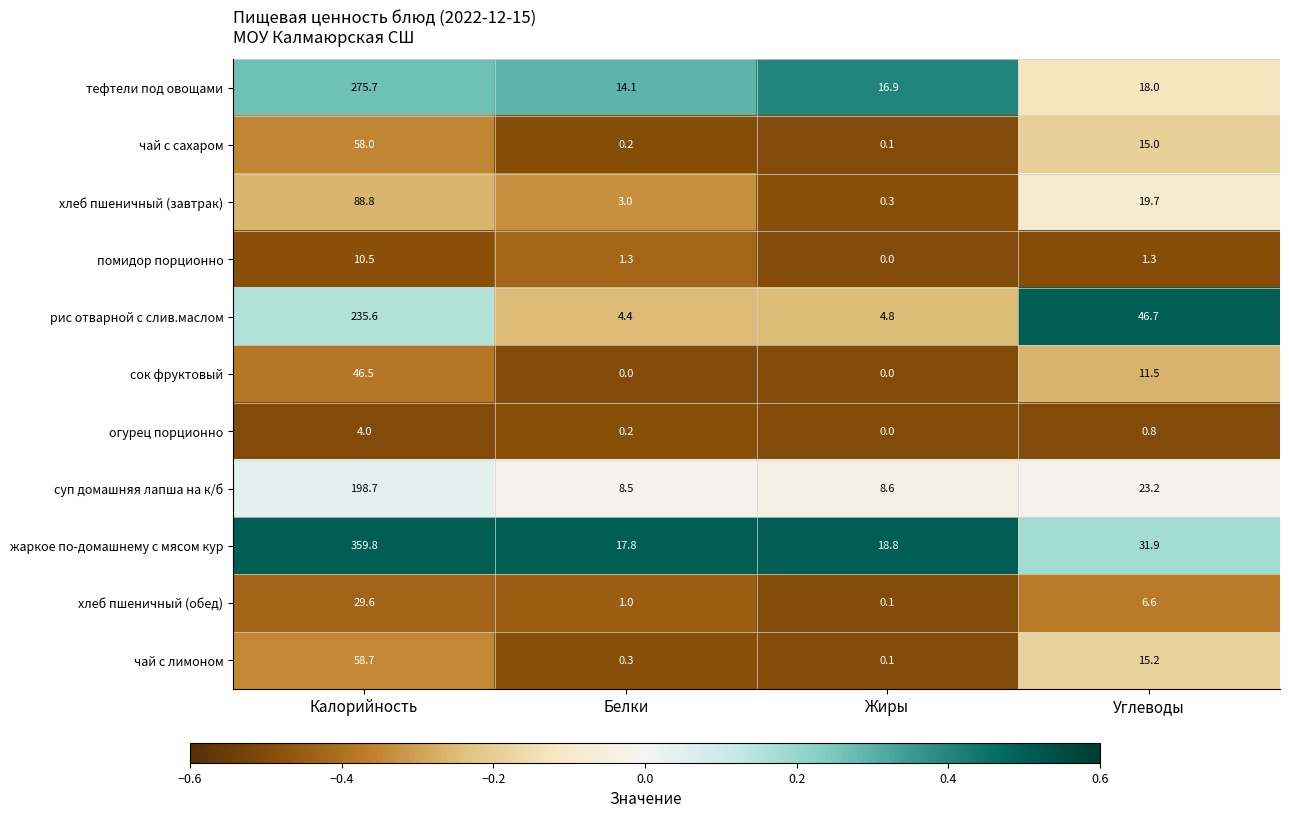

True or false: рис отварной с слив.маслом has a value of 4.8 at Жиры.

True